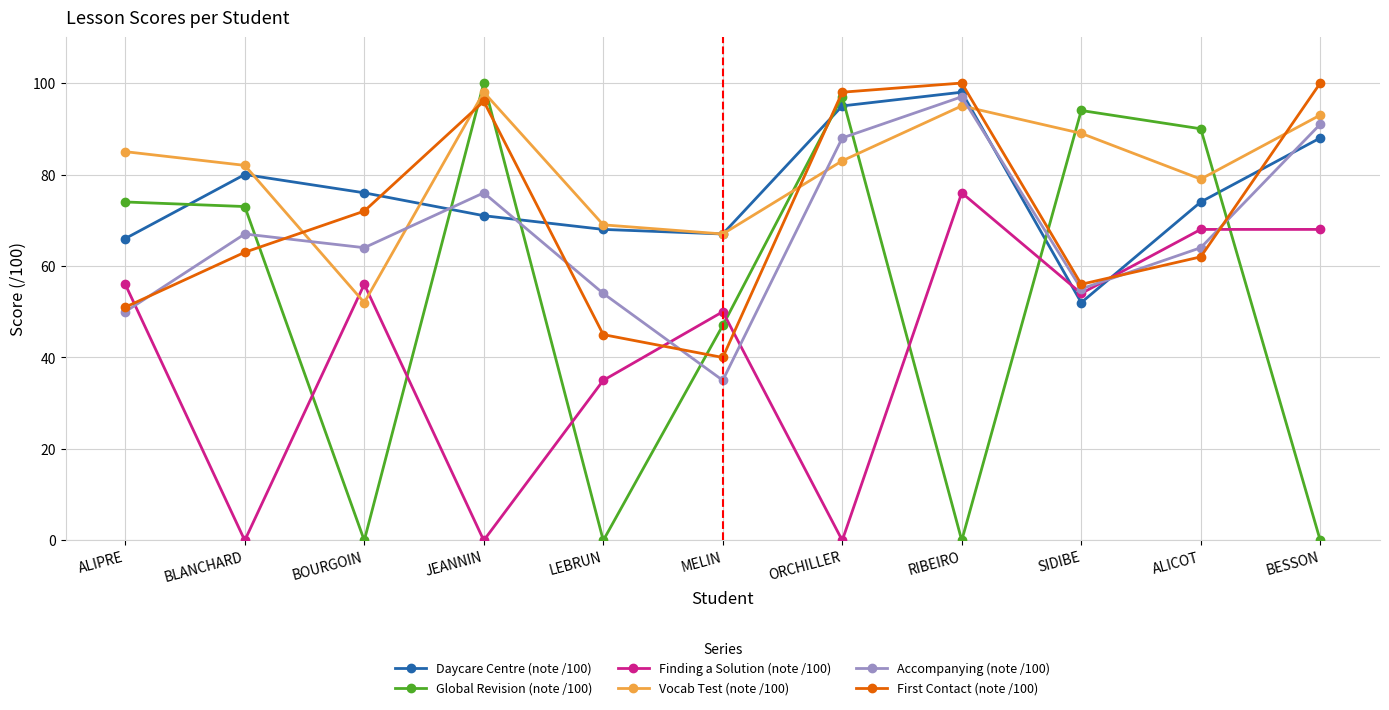

Reading right to left, what are all the values shown in this chart?

Daycare Centre (note /100): BESSON=88	ALICOT=74	SIDIBE=52	RIBEIRO=98	ORCHILLER=95	MELIN=67	LEBRUN=68	JEANNIN=71	BOURGOIN=76	BLANCHARD=80	ALIPRE=66
Global Revision (note /100): BESSON=0	ALICOT=90	SIDIBE=94	RIBEIRO=0	ORCHILLER=97	MELIN=47	LEBRUN=0	JEANNIN=100	BOURGOIN=0	BLANCHARD=73	ALIPRE=74
Finding a Solution (note /100): BESSON=68	ALICOT=68	SIDIBE=54	RIBEIRO=76	ORCHILLER=0	MELIN=50	LEBRUN=35	JEANNIN=0	BOURGOIN=56	BLANCHARD=0	ALIPRE=56
Vocab Test (note /100): BESSON=93	ALICOT=79	SIDIBE=89	RIBEIRO=95	ORCHILLER=83	MELIN=67	LEBRUN=69	JEANNIN=98	BOURGOIN=52	BLANCHARD=82	ALIPRE=85
Accompanying (note /100): BESSON=91	ALICOT=64	SIDIBE=55	RIBEIRO=97	ORCHILLER=88	MELIN=35	LEBRUN=54	JEANNIN=76	BOURGOIN=64	BLANCHARD=67	ALIPRE=50
First Contact (note /100): BESSON=100	ALICOT=62	SIDIBE=56	RIBEIRO=100	ORCHILLER=98	MELIN=40	LEBRUN=45	JEANNIN=96	BOURGOIN=72	BLANCHARD=63	ALIPRE=51